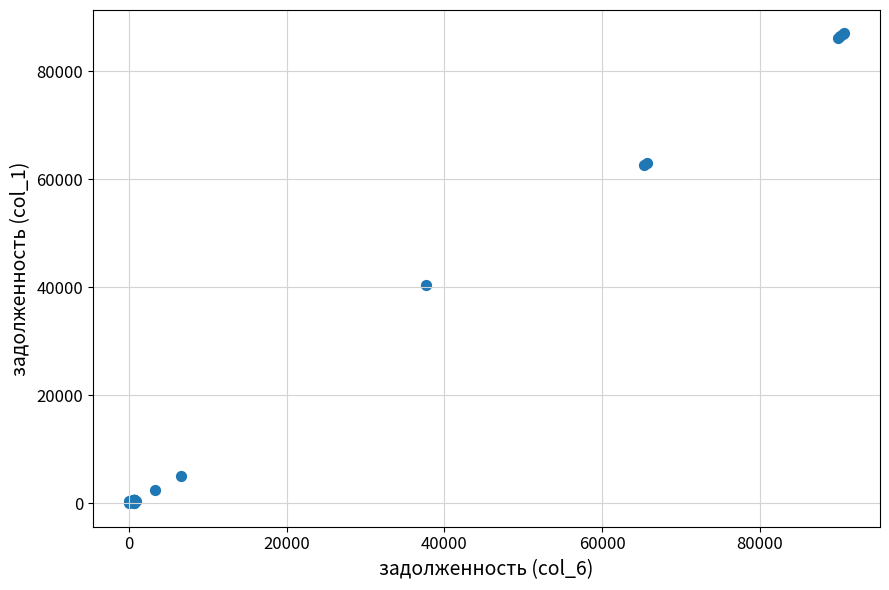

What Y value in the scatter plot is closest to 43515?

40456.1